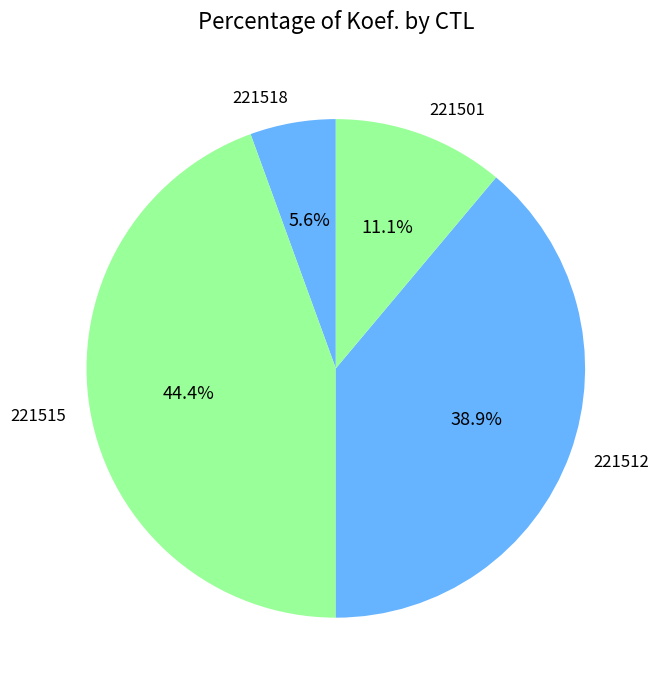

The 221515 slice represents 44% of the pie. True or false?

True